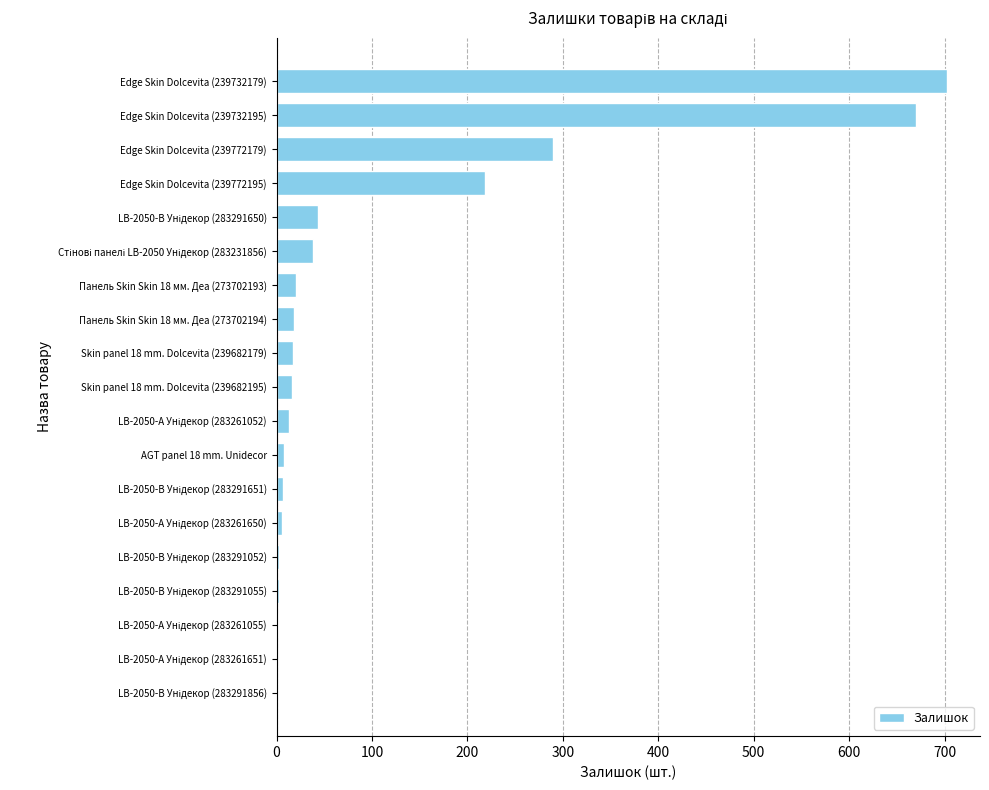

Where is the data nearest to the value 351?

Edge Skin Dolcevita (239772179)